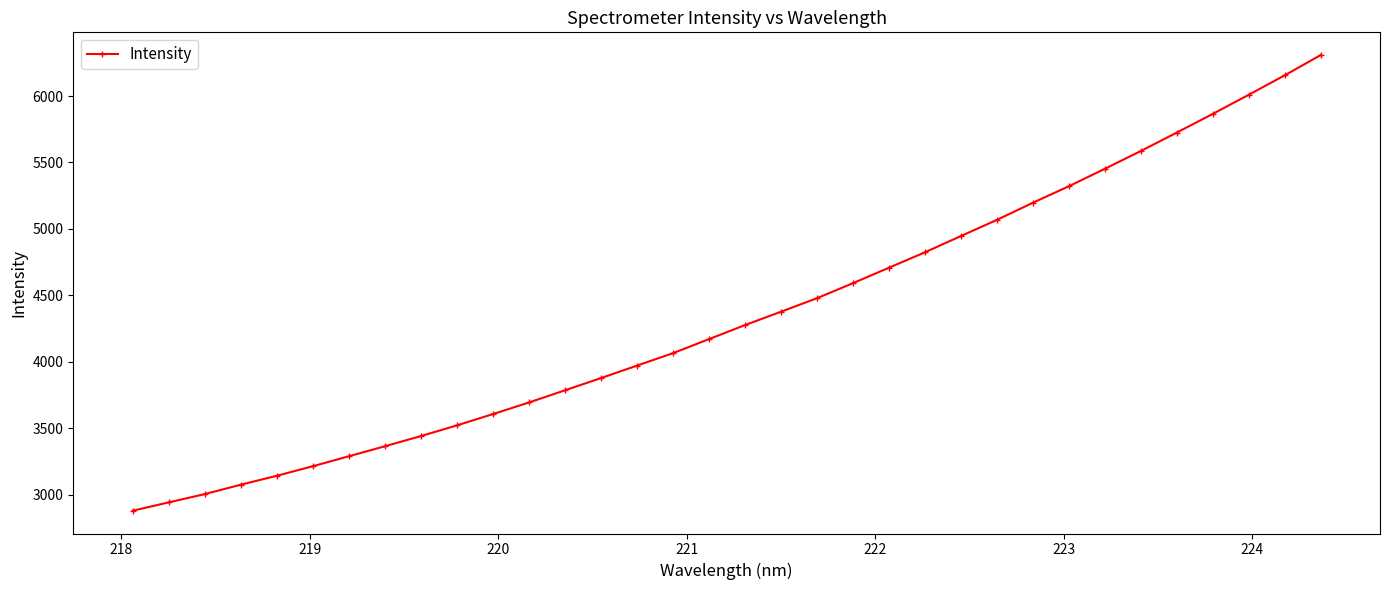

How many data points are less than 4277?

17